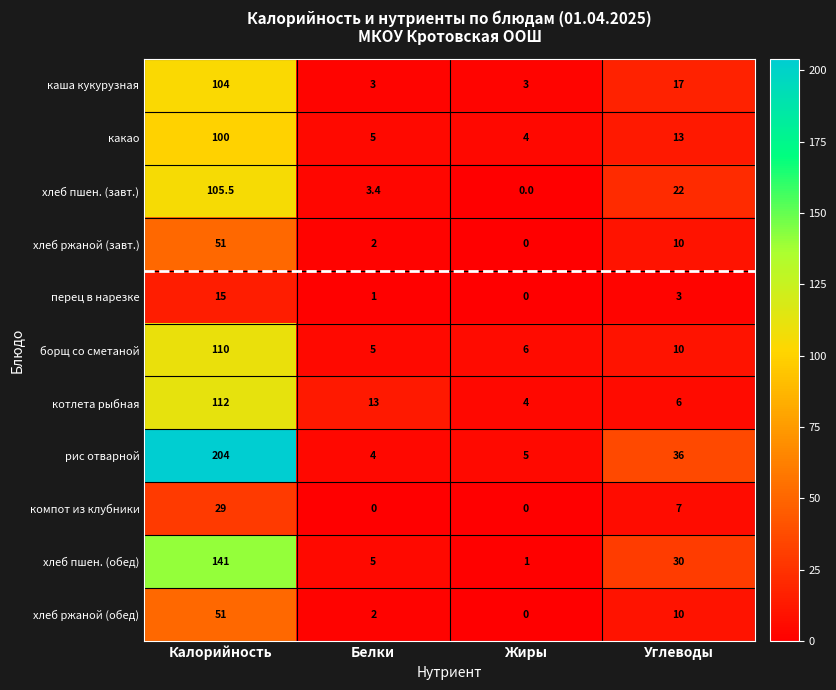

At how many categories does at least one series exceed 202?

1